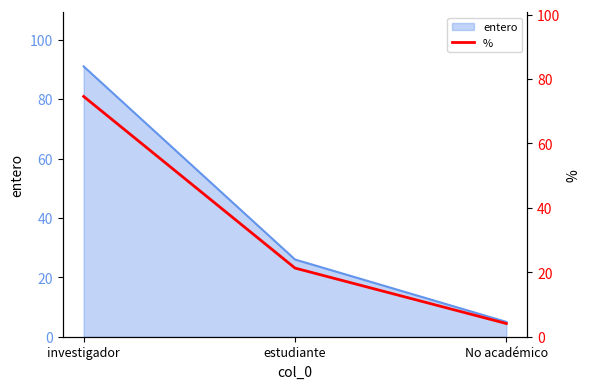

Is it true that the value at No académico is 4.1?

True